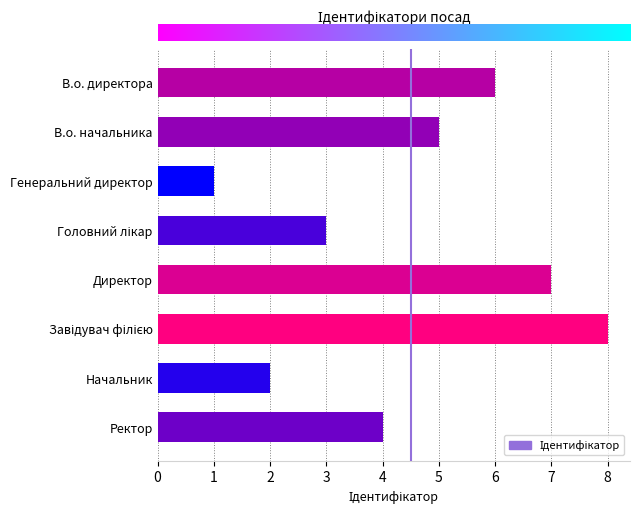

The chart shows a value of 1 at Начальник. True or false?

False